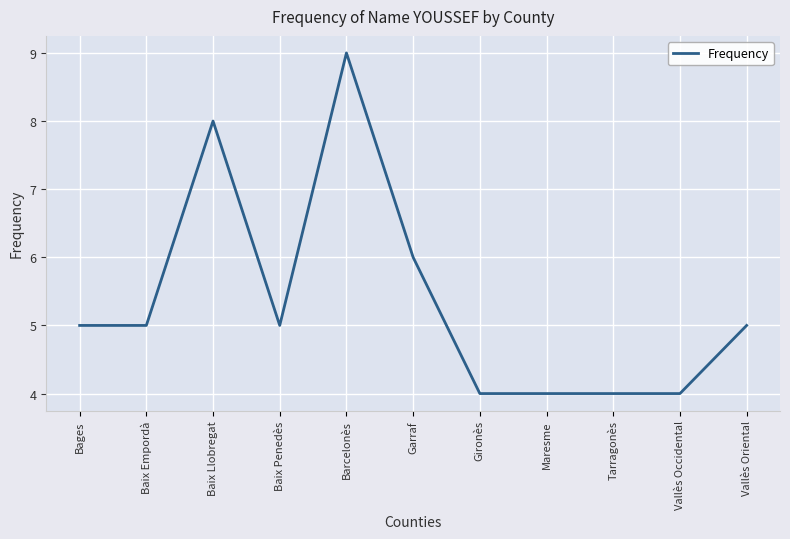

Between Gironès and Baix Penedès, which is larger?

Baix Penedès